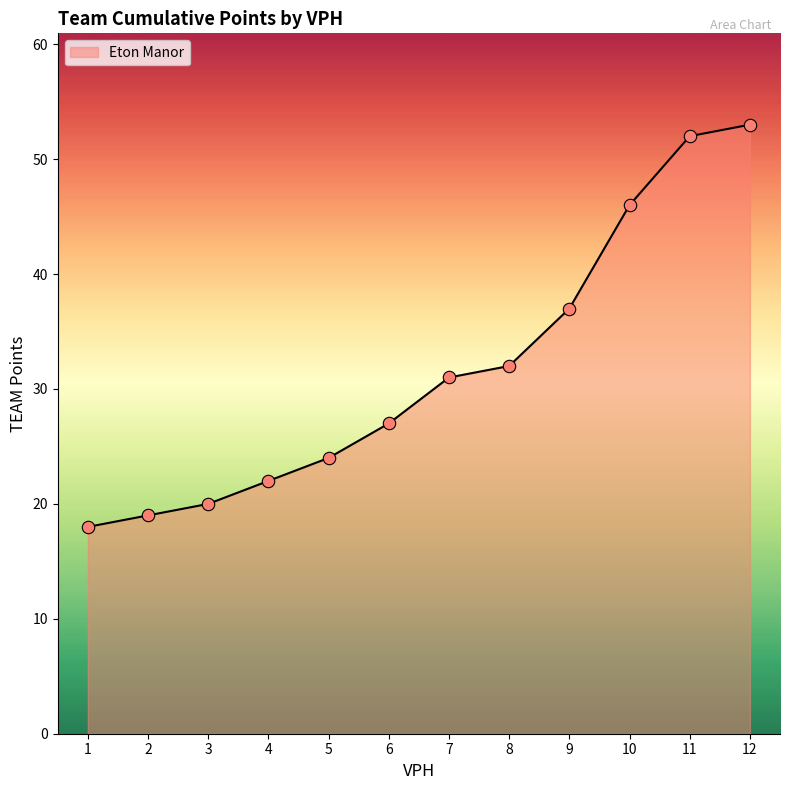

What is the ratio of the value at 9 to the value at 11?

0.7